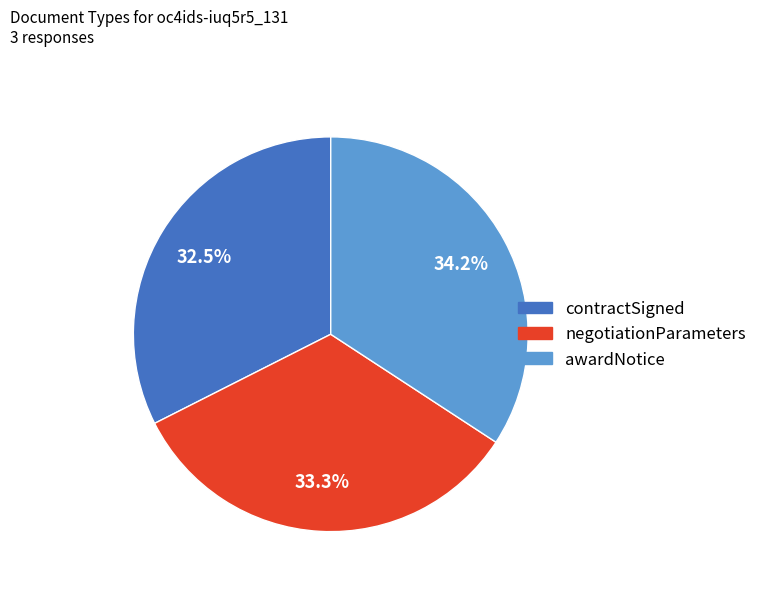

What is the smallest slice in the pie chart?

contractSigned